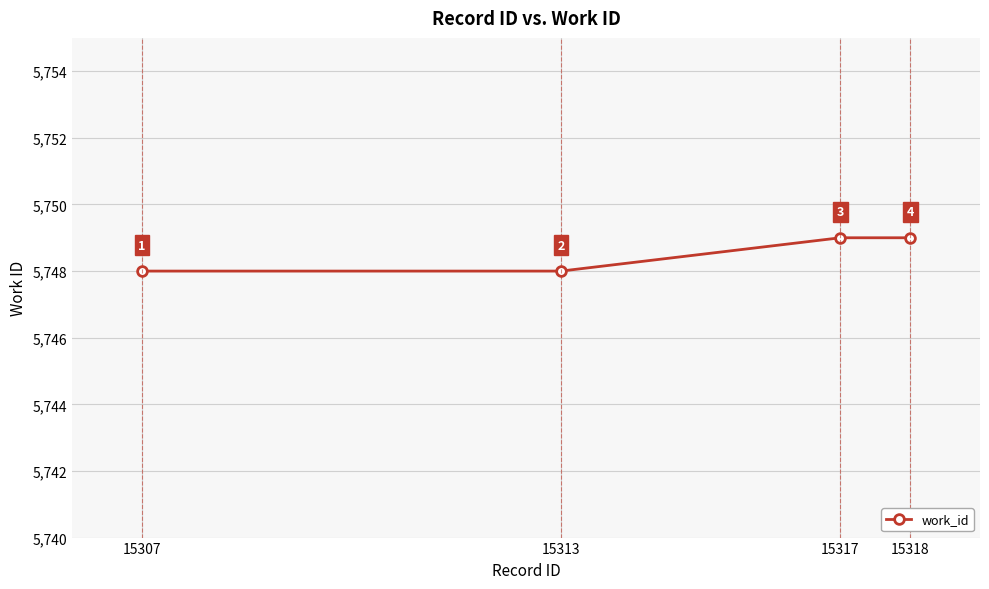

Reading left to right, list all the values displayed in this chart.

15307=5748	15313=5748	15317=5749	15318=5749